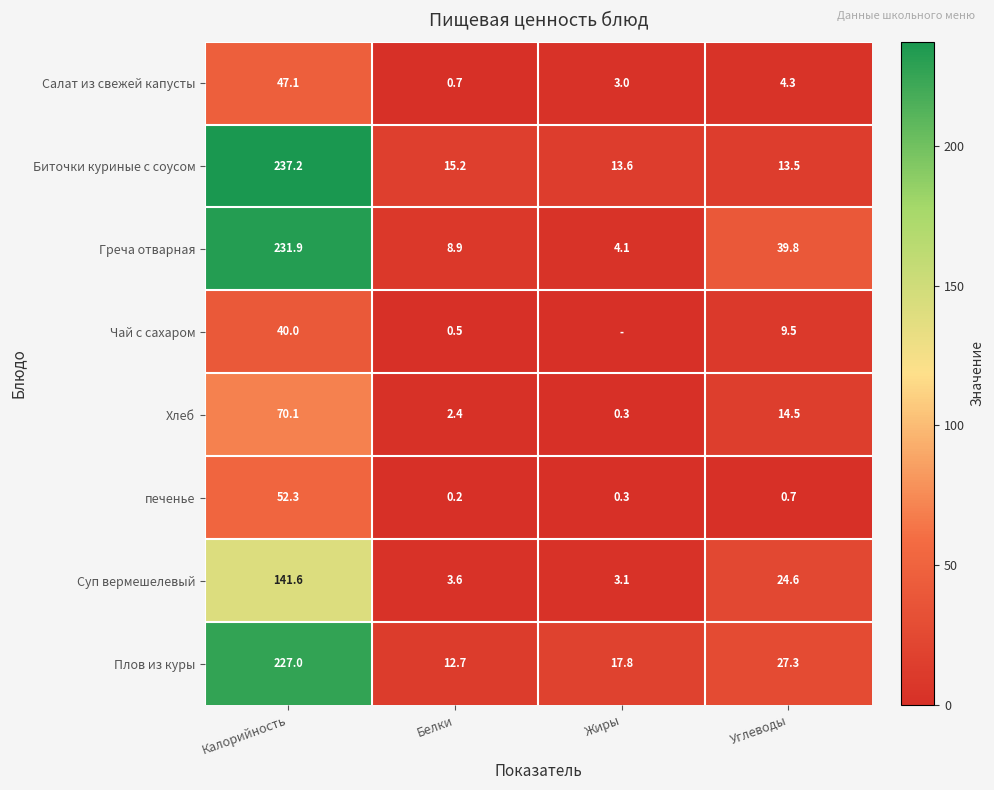

What is the difference between the highest and lowest values at Углеводы?

39.1